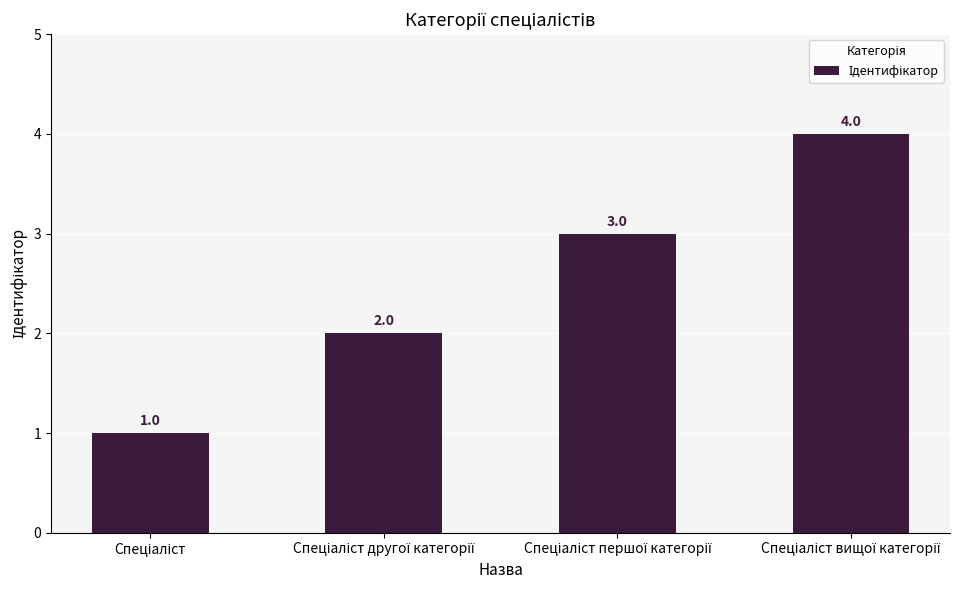

What is the sum of all values?

10